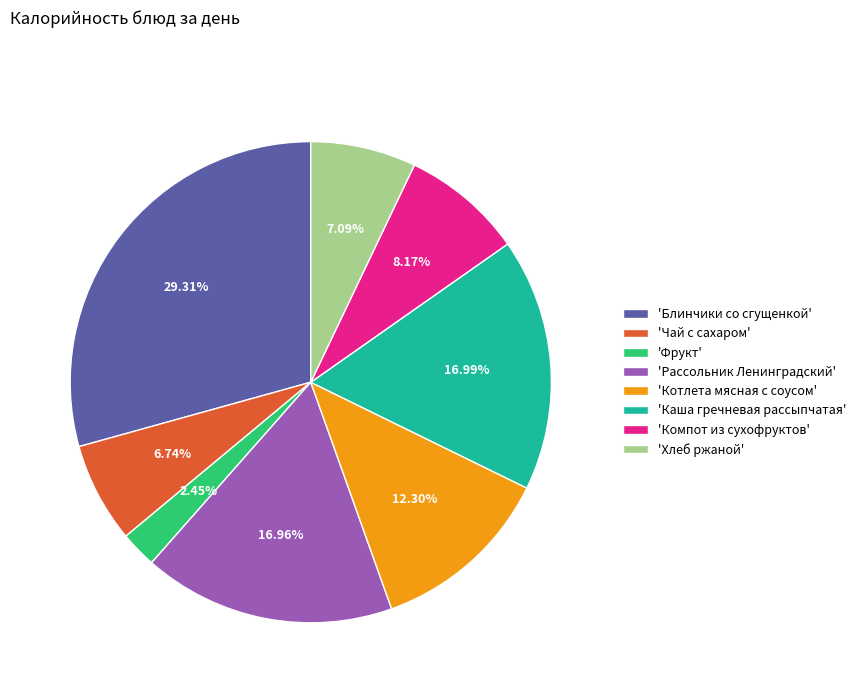

Do 'Каша гречневая рассыпчатая' and 'Блинчики со сгущенкой' together represent more than half of the pie?

No